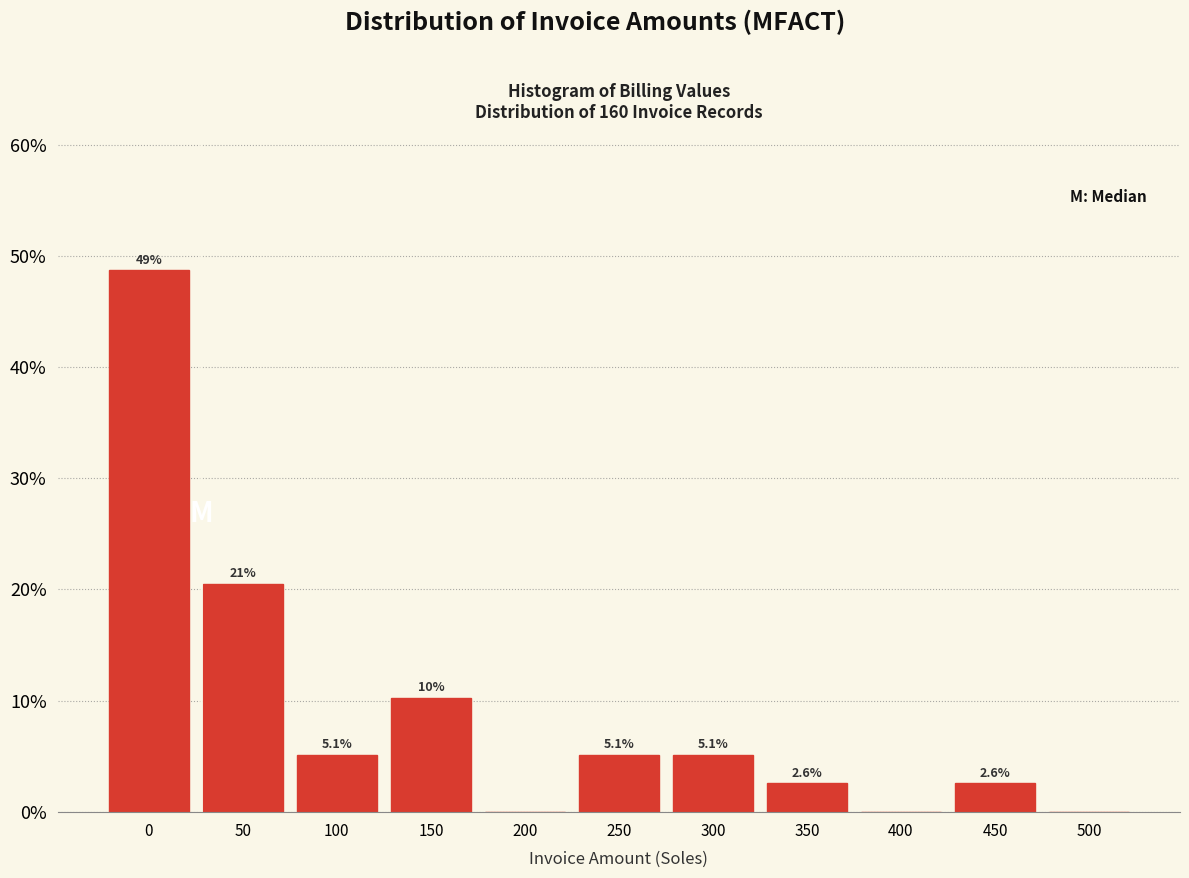

Reading right to left, extract all data points from this chart.

500=0.0	450=2.6	400=0.0	350=2.6	300=5.1	250=5.1	200=0.0	150=10.3	100=5.1	50=20.5	0=48.7